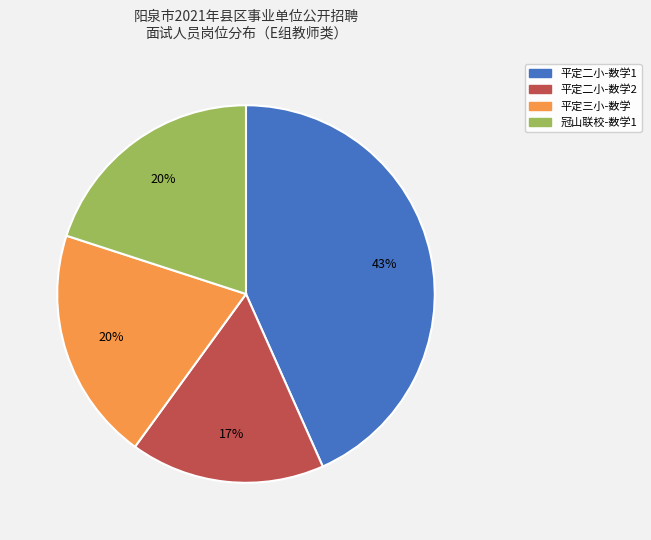

Do 冠山联校-数学1 and 平定二小-数学2 together represent more than half of the pie?

No